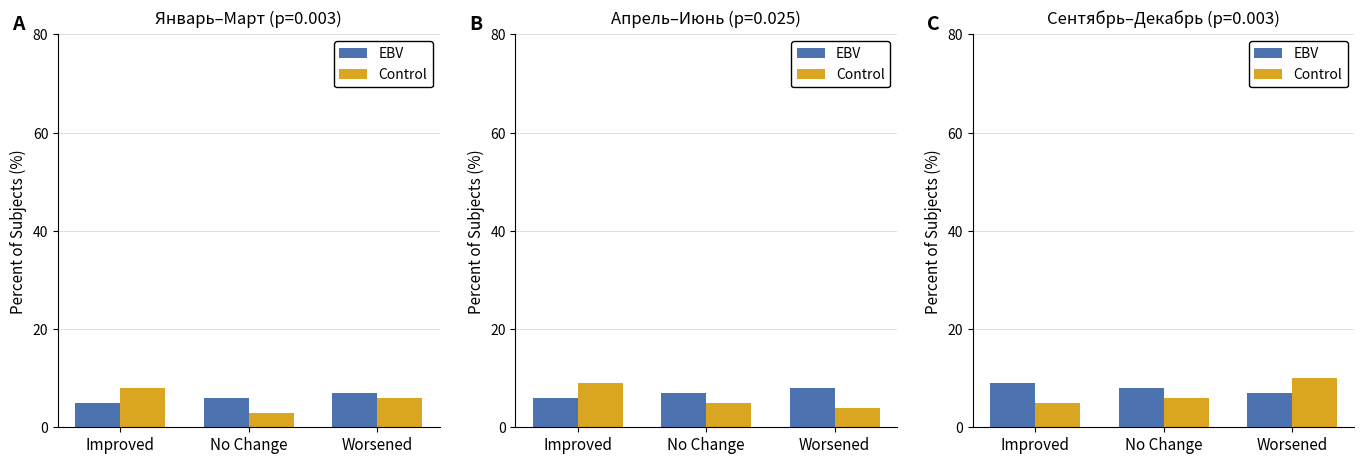

How many values in the EBV series exceed 8?

1